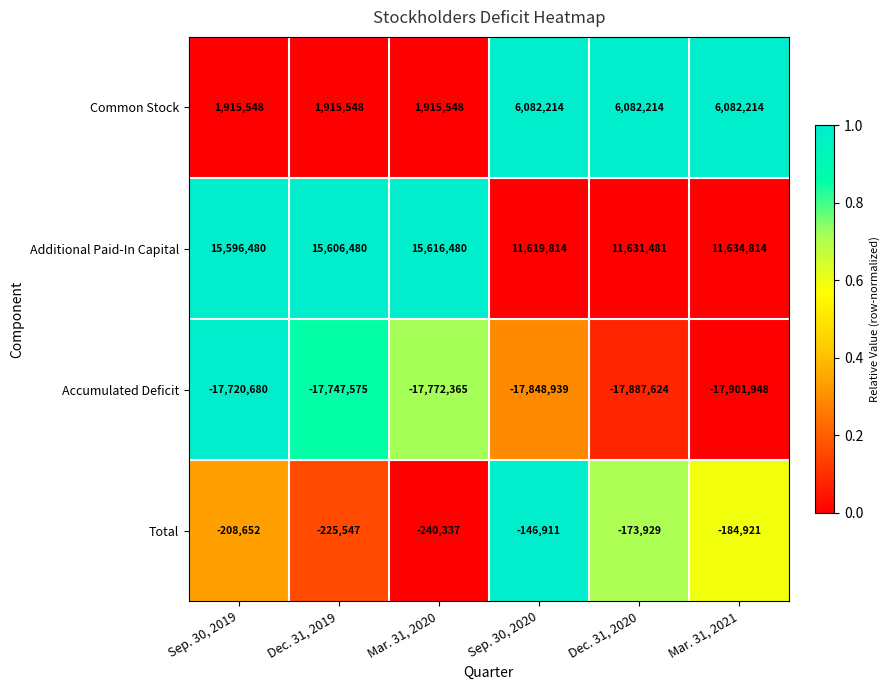

Is it true that Common Stock equals 6082214 at Dec. 31, 2020?

True